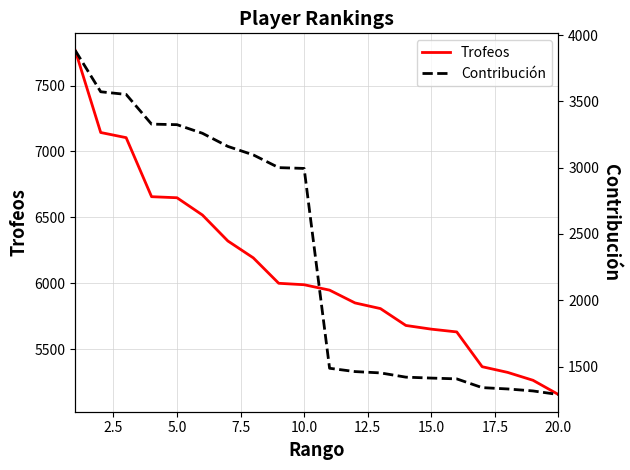

What is the highest value of the Trofeos series?

7766